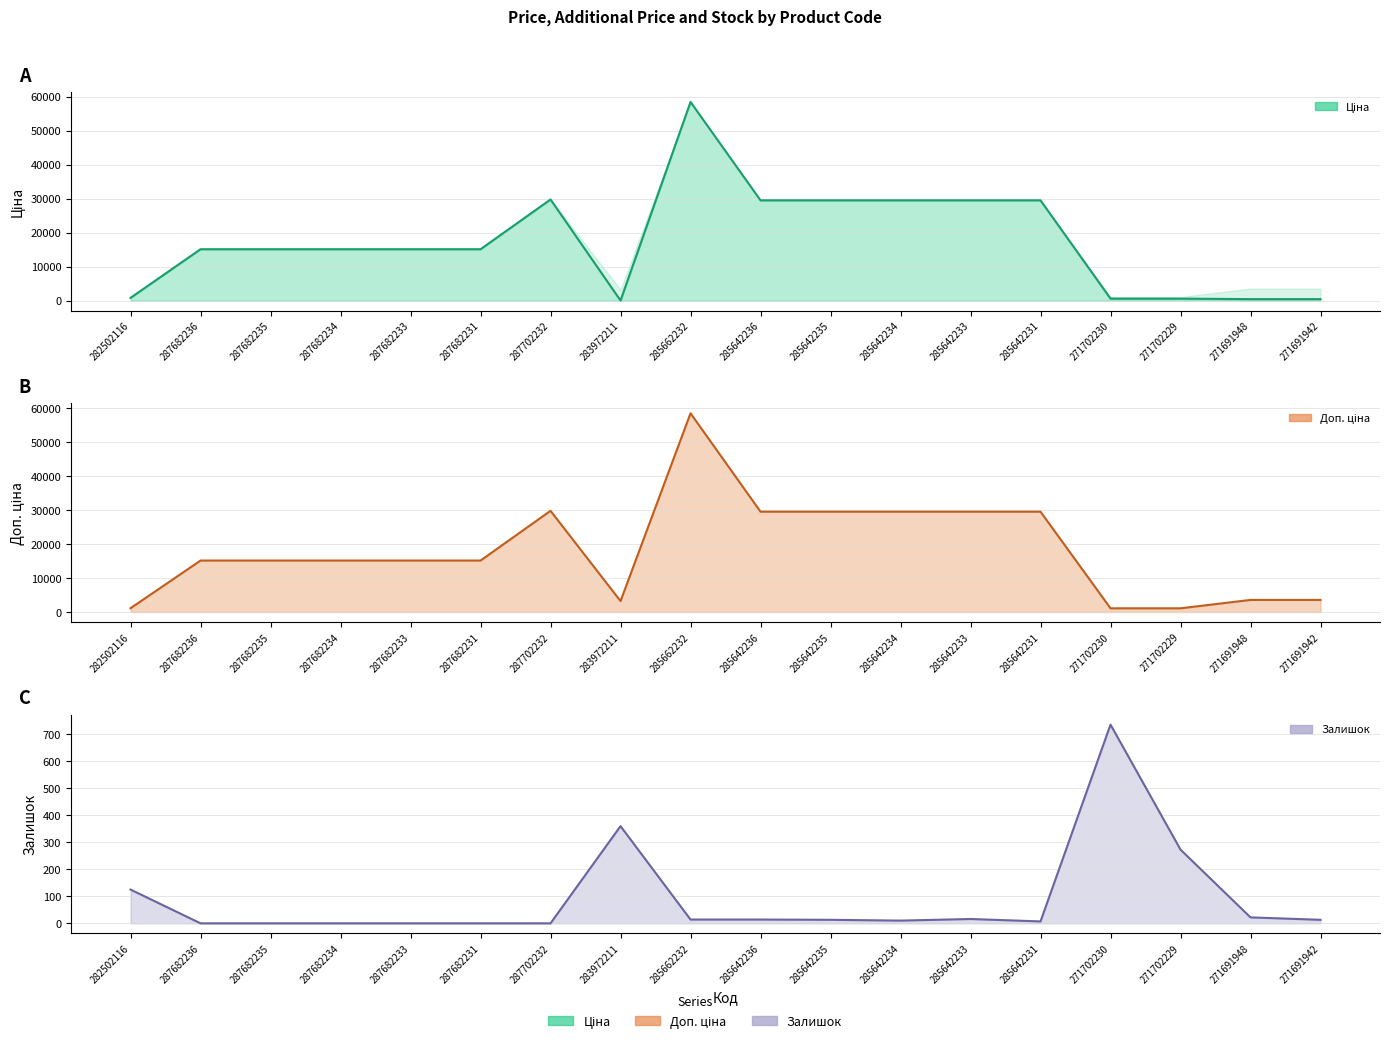

What is the sum of the Ціна values at 287682236 and 271702229?

15709.9